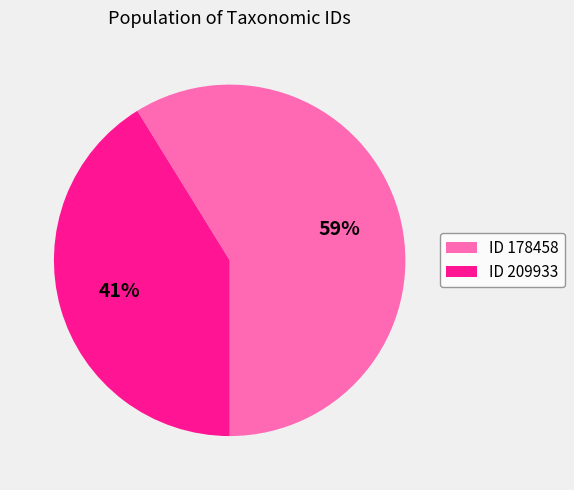

Approximately how many times larger is the value at ID 209933 compared to ID 178458?

0.7